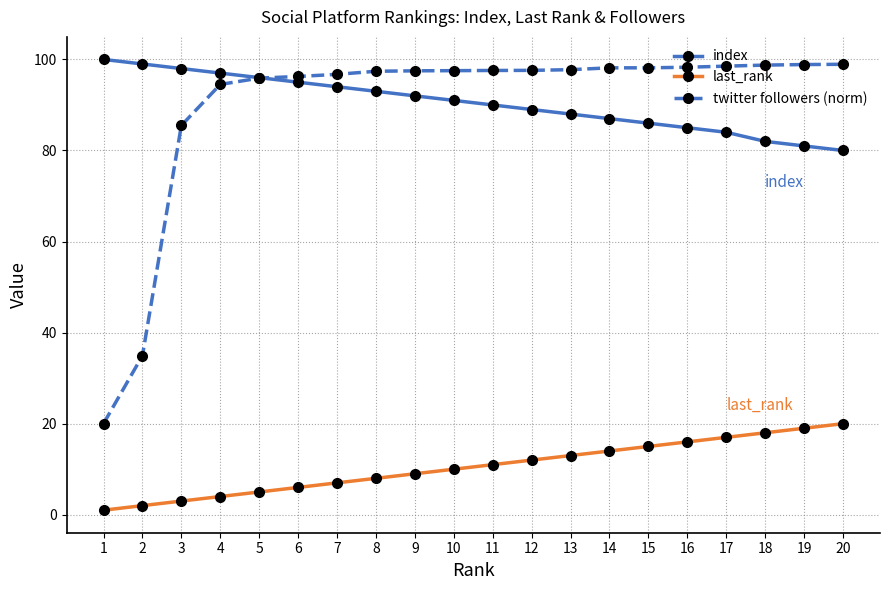

Is this an area chart (filled region under the line)?

No